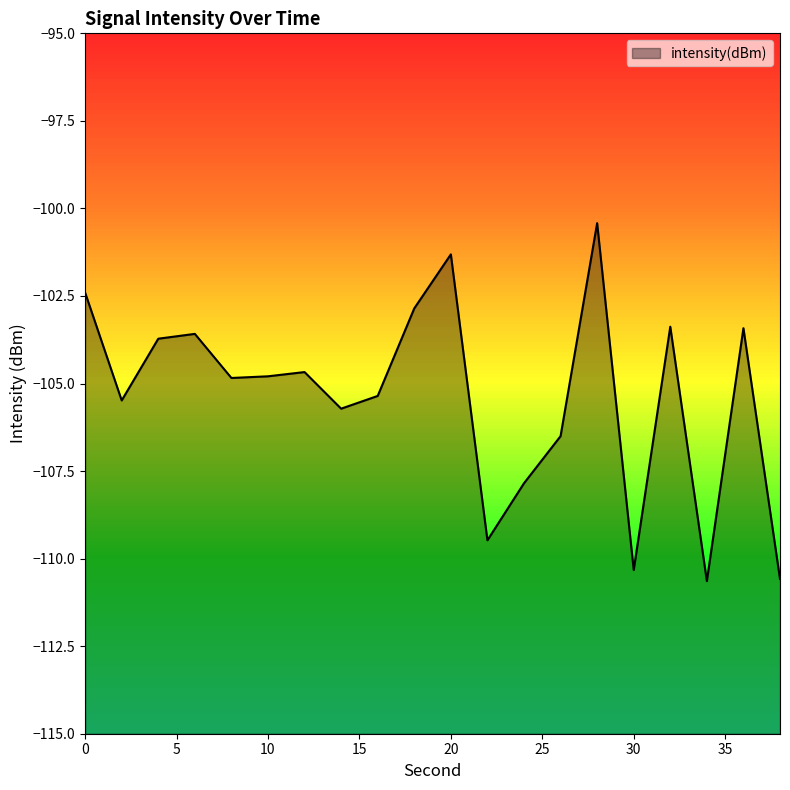

Is it true that the value at 36 is -175.1?

False